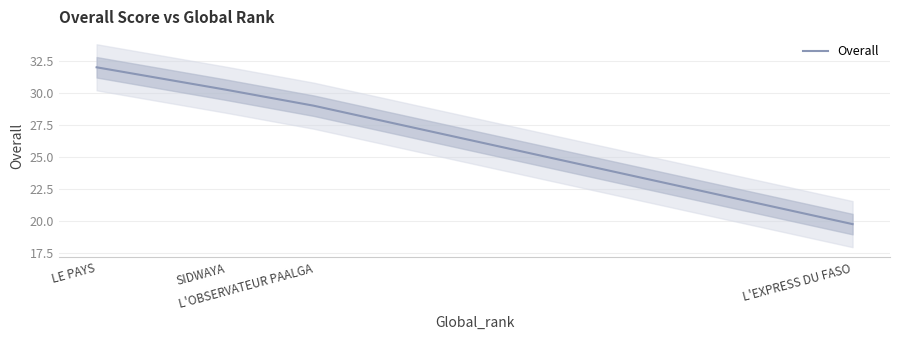

Is it true that the value at L'OBSERVATEUR PAALGA is 29.0?

True